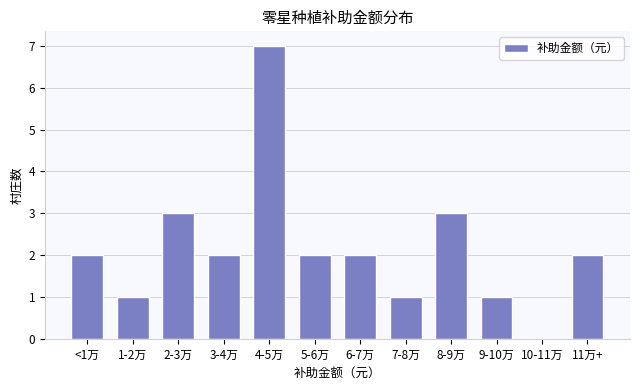

Reading left to right, what are all the values shown in this chart?

<1万=2	1-2万=1	2-3万=3	3-4万=2	4-5万=7	5-6万=2	6-7万=2	7-8万=1	8-9万=3	9-10万=1	10-11万=0	11万+=2